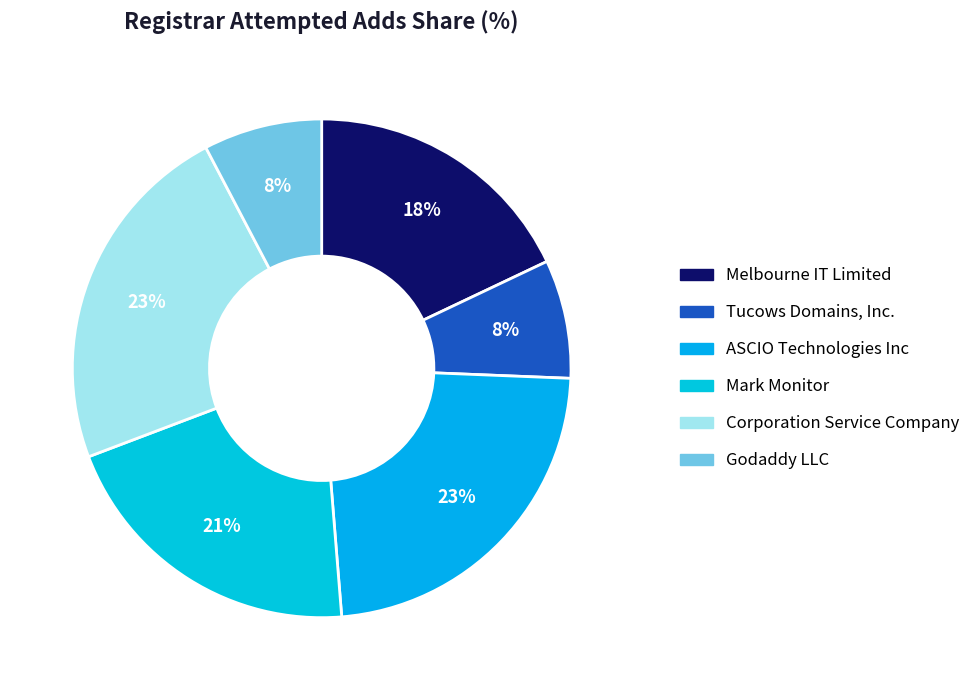

How many slices are in this pie chart?

6